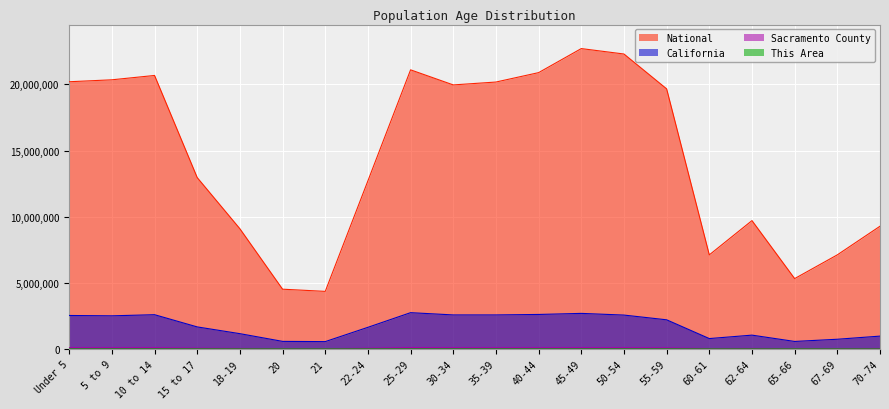

Count the number of categories in the chart.

20